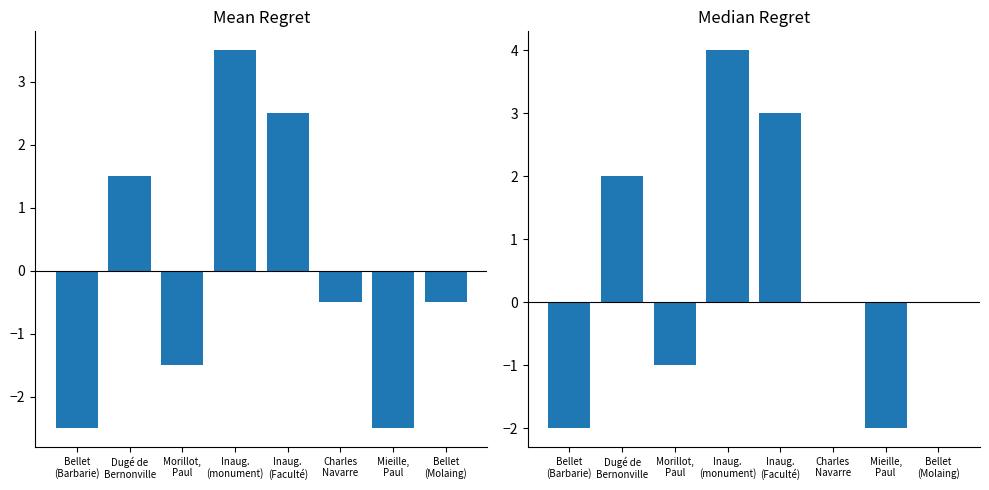

The Median Regret series shows -3.4 at Mieille,
Paul. True or false?

False